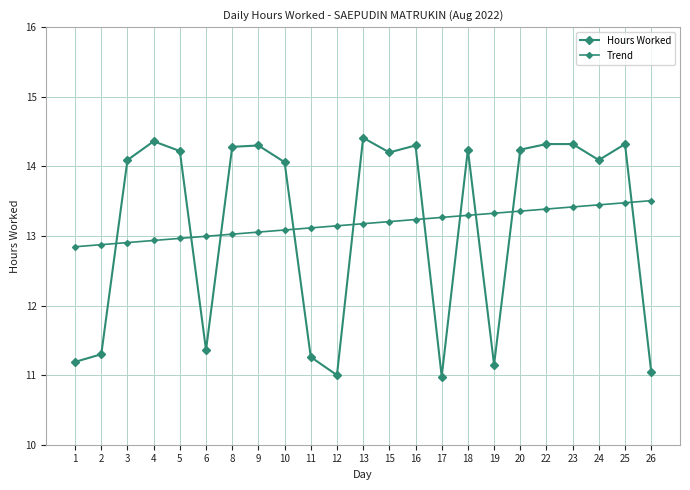

Count the number of data series in this chart.

2